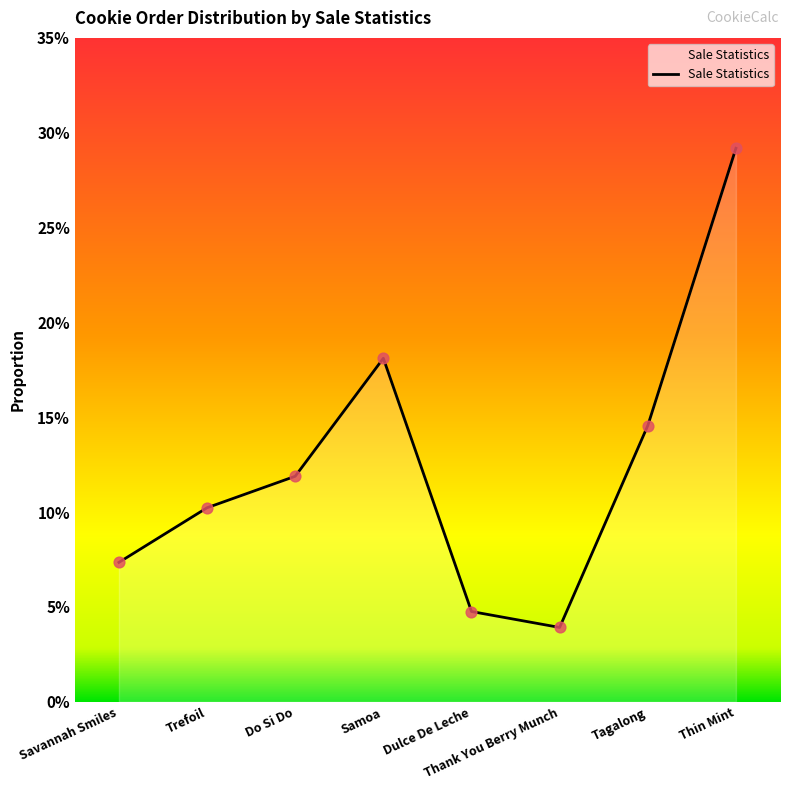

Between Dulce De Leche and Samoa, which is larger?

Samoa